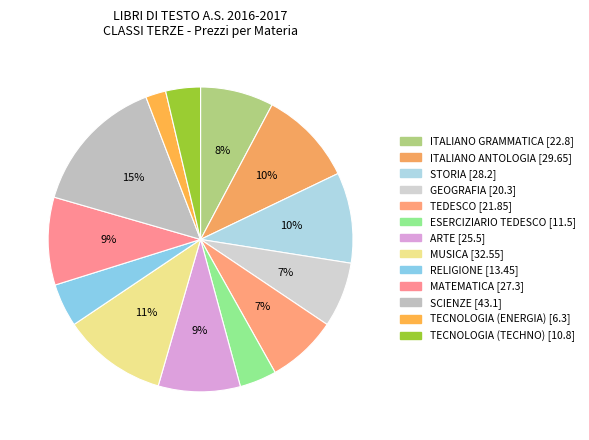

Do GEOGRAFIA and TECNOLOGIA (TECHNO) together represent more than half of the pie?

No